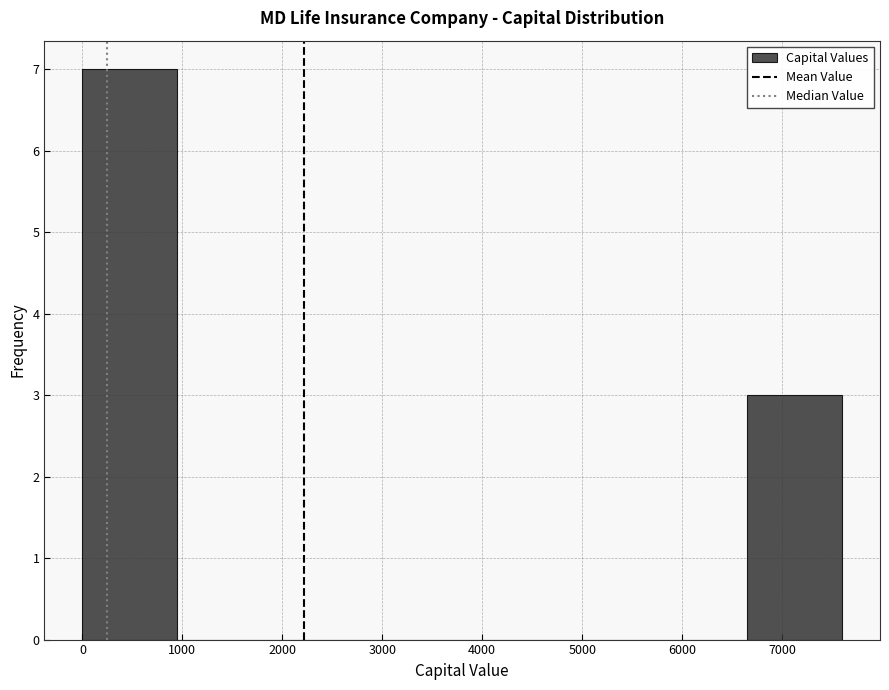

How tall is the bar that spans 0 to 950 on the x-axis? Neither the bar edges nor the heights are printed on the chart, so give them approximately, as read against the axes.

7